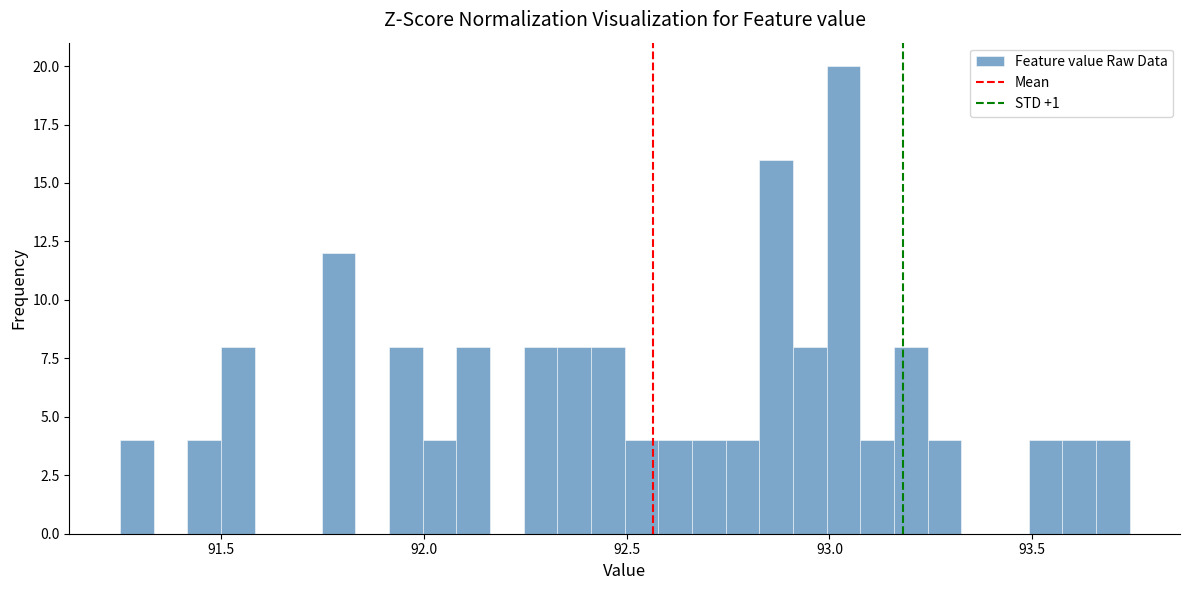

Around what value on the x-axis is the tallest bar? Give the approximate position of its centre, as read against the axis.

93.05